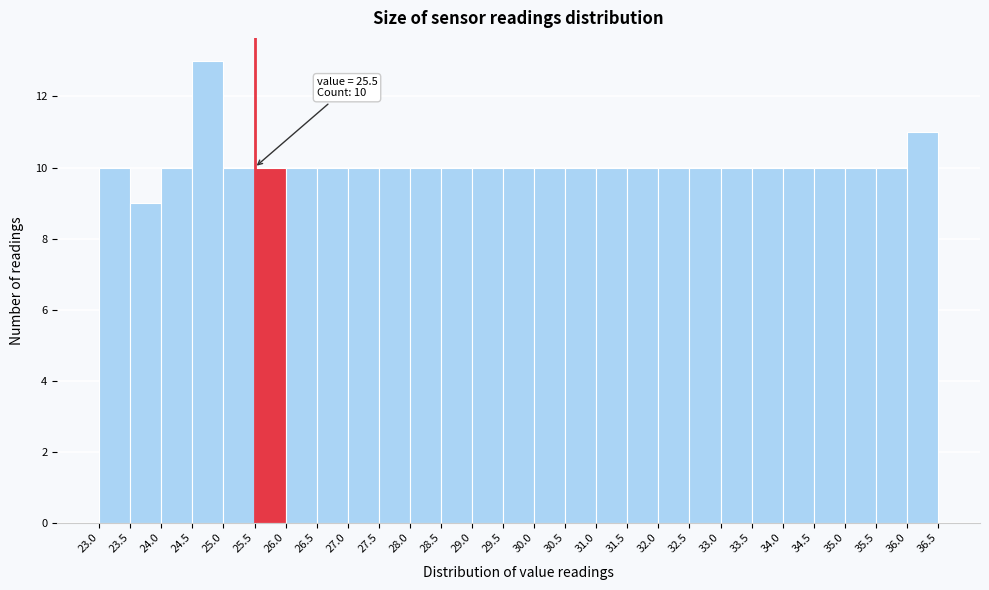

Which range on the x-axis has the tallest bar?

24.5 to 25.0